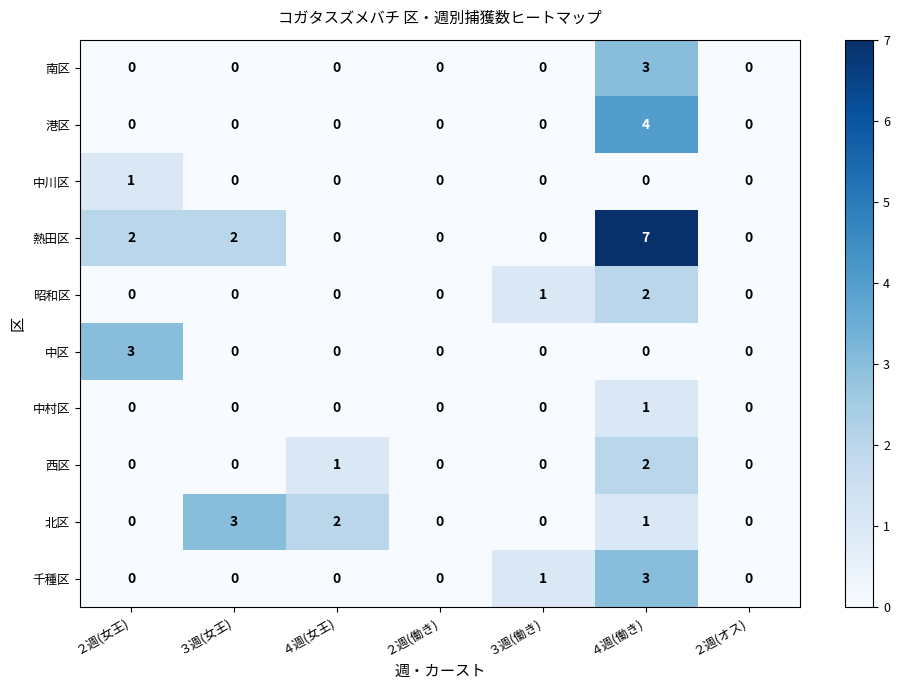

Is it true that 中村区 equals 0 at ３週(働き)?

True